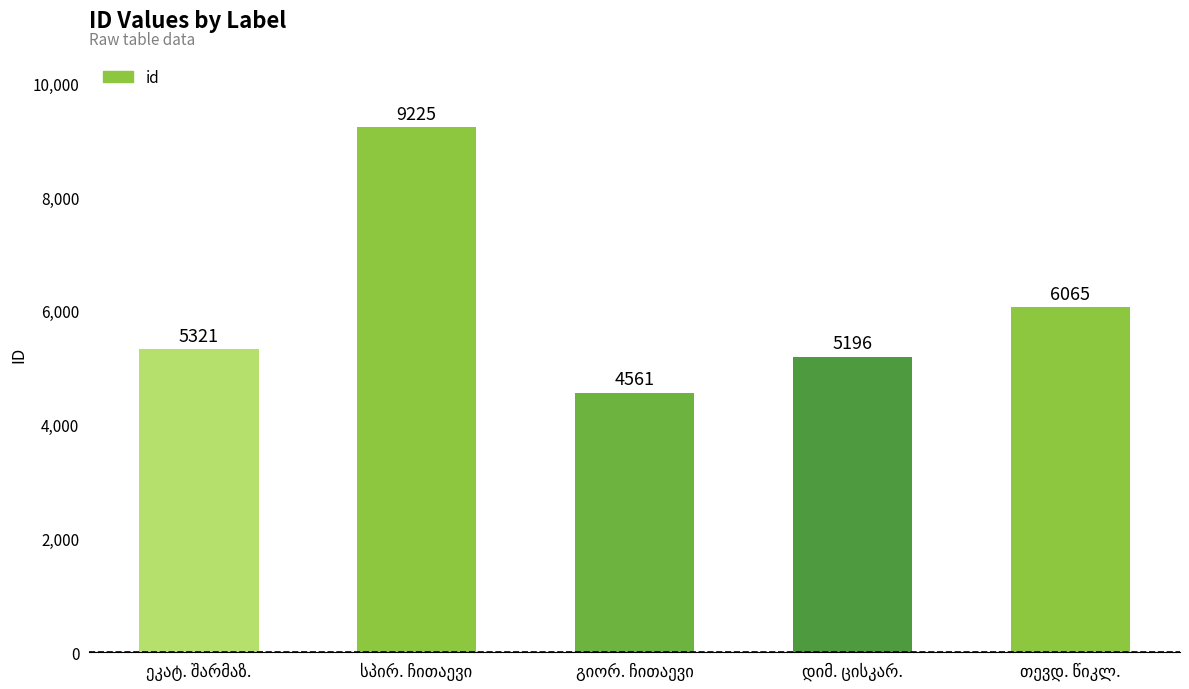

Reading right to left, transcribe all the data shown in this chart.

6065	5196	4561	9225	5321